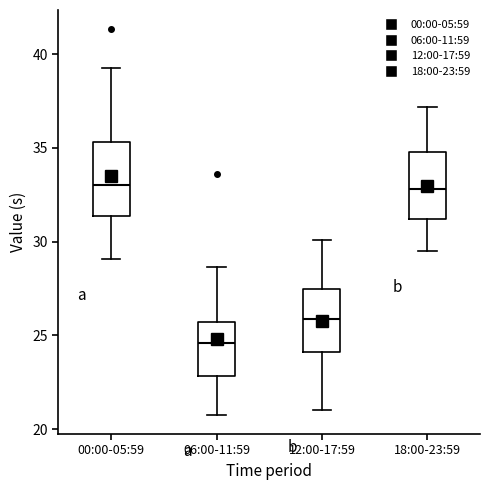

Reading left to right, transcribe this box plot: for each box, give where its median line is, the range the box spans, and where its two whiskers end, as read against the y-axis. The values are not printed on the chart, so give them approximately, as read against the axis.

00:00-05:59: median 33.0, box 31.5 to 35.5, whiskers 29.0 to 39.5
06:00-11:59: median 24.5, box 23.0 to 25.5, whiskers 21.0 to 28.5
12:00-17:59: median 26.0, box 24.0 to 27.5, whiskers 21.0 to 30.0
18:00-23:59: median 33.0, box 31.0 to 35.0, whiskers 29.5 to 37.0